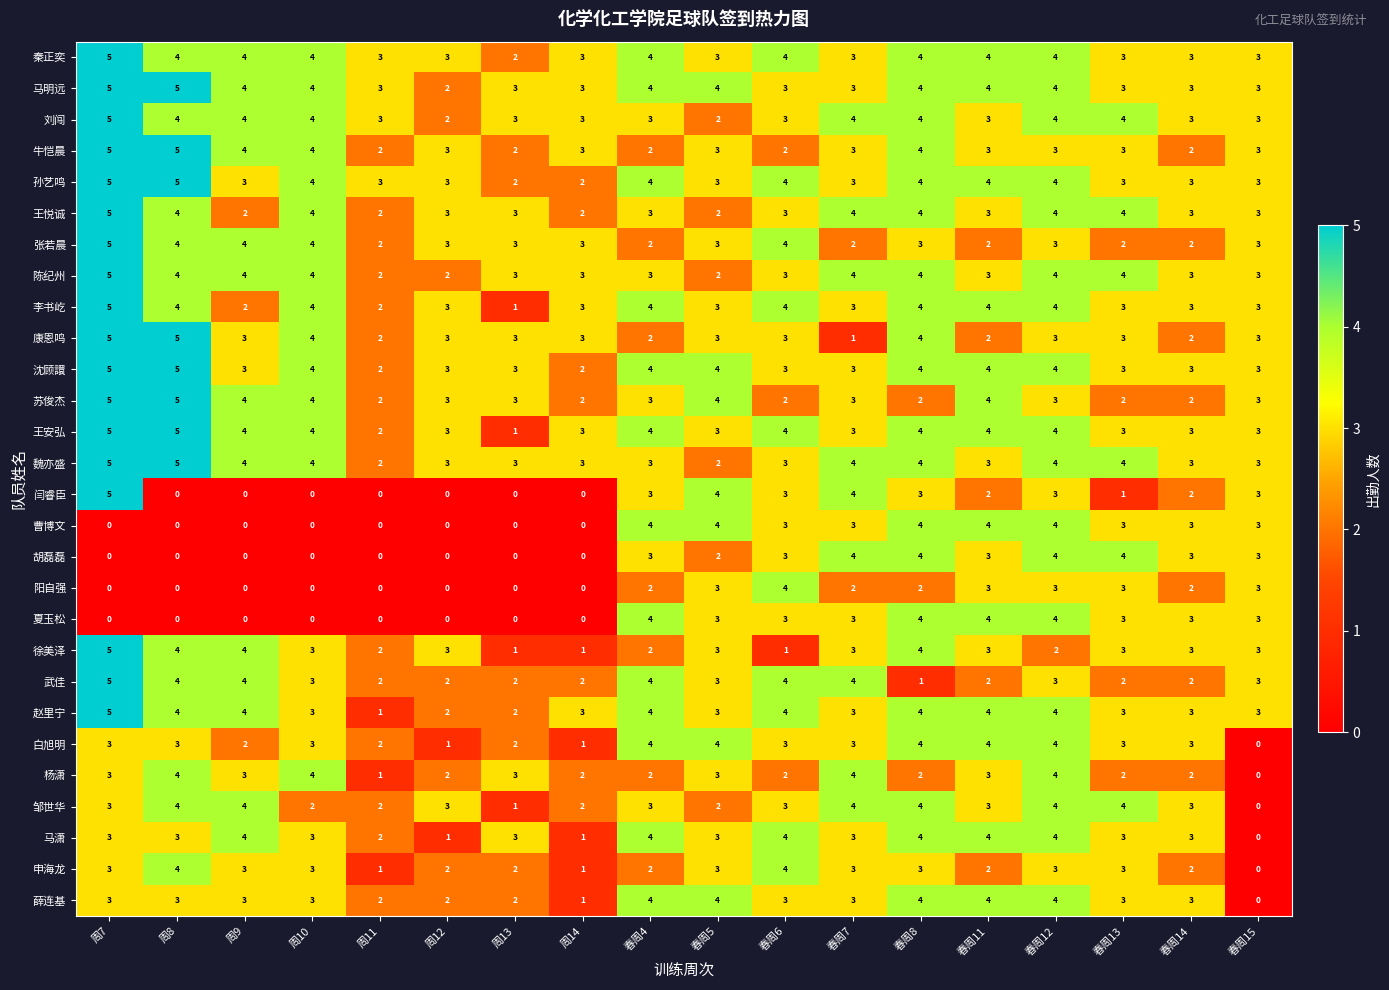

What is the difference between the maximum and minimum values in the 杨潇 series?

4